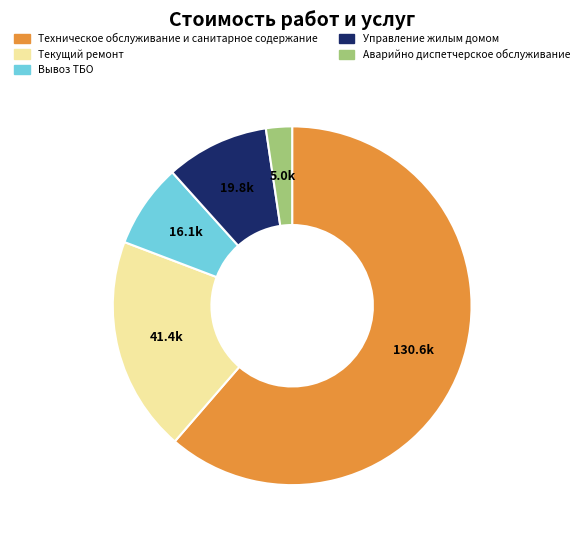

The Техническое обслуживание и санитарное содержание slice represents 61% of the pie. True or false?

True